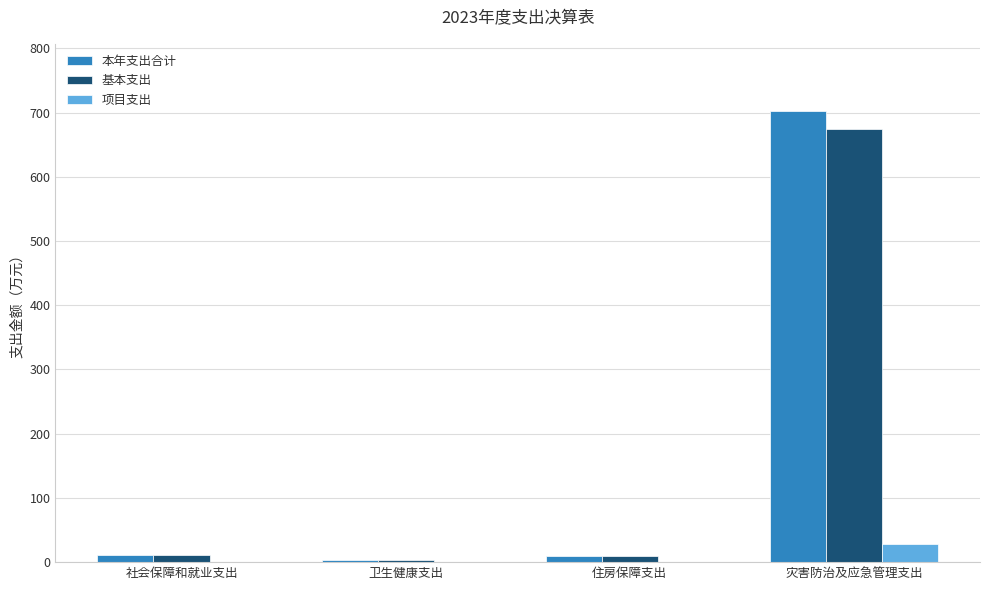

What is the spread (max minus min) of values at 卫生健康支出?

3.7